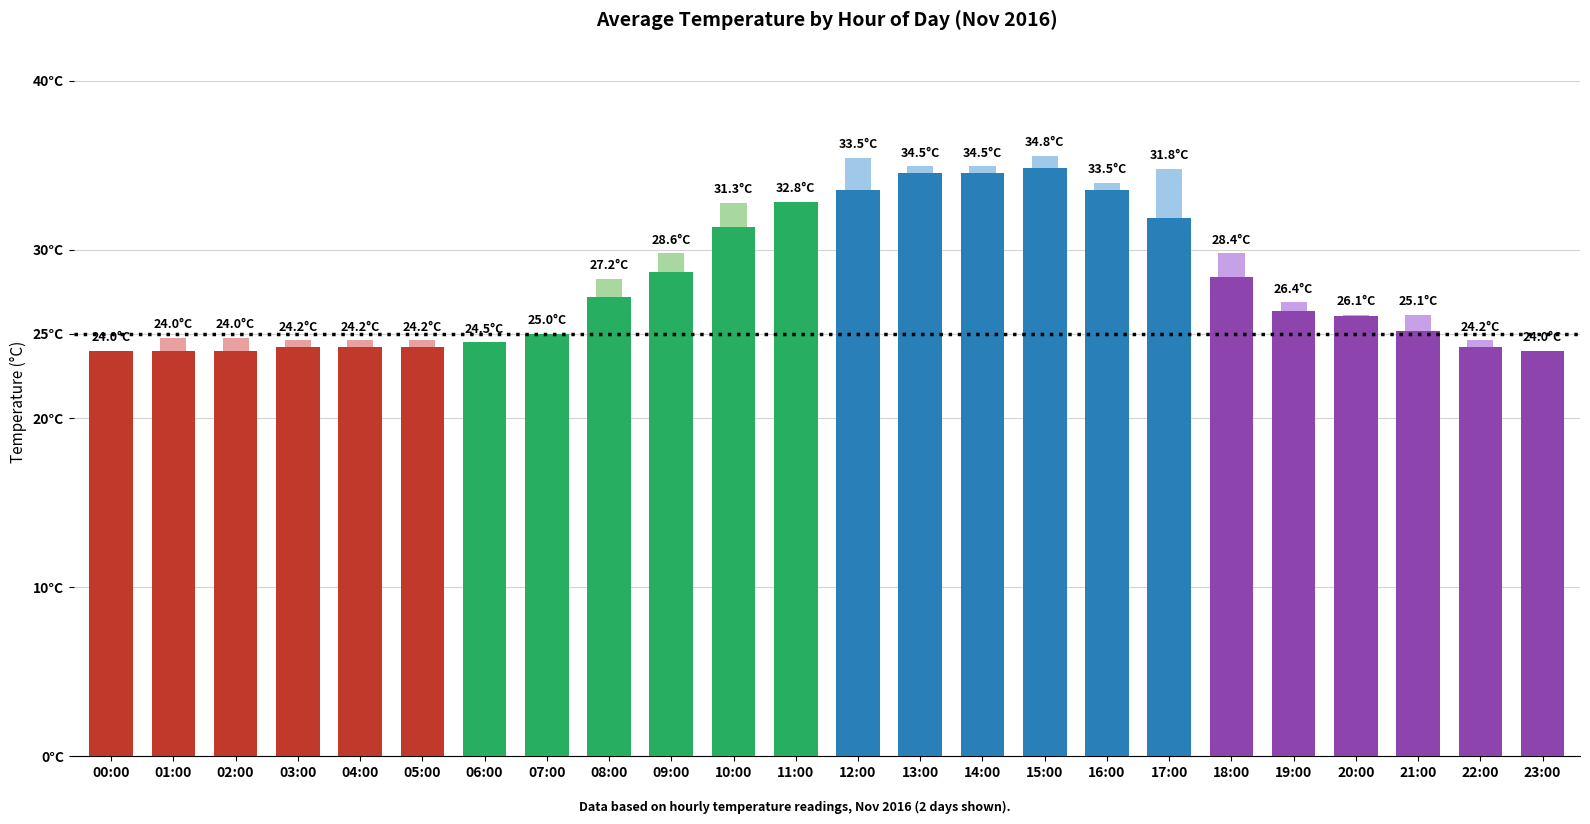

Reading left to right, what are all the values shown in this chart?

00:00=24.0	01:00=24.0	02:00=24.0	03:00=24.2	04:00=24.2	05:00=24.2	06:00=24.5	07:00=25.0	08:00=27.2	09:00=28.6	10:00=31.3	11:00=32.8	12:00=33.5	13:00=34.5	14:00=34.5	15:00=34.8	16:00=33.5	17:00=31.8	18:00=28.4	19:00=26.4	20:00=26.1	21:00=25.1	22:00=24.2	23:00=24.0